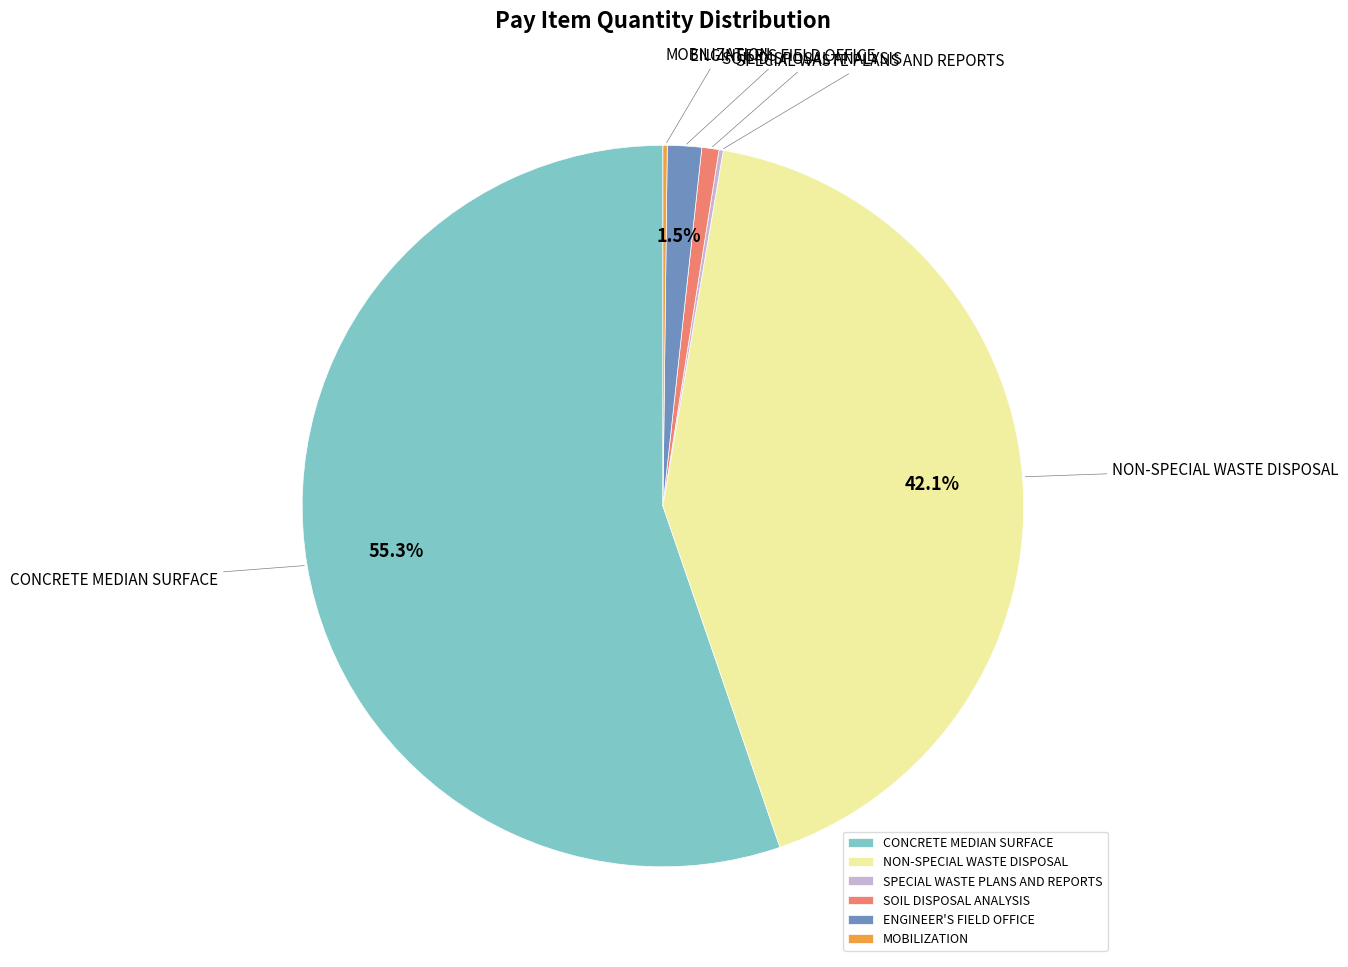

Is the sum of ENGINEER'S FIELD OFFICE and NON-SPECIAL WASTE DISPOSAL greater than half?

No